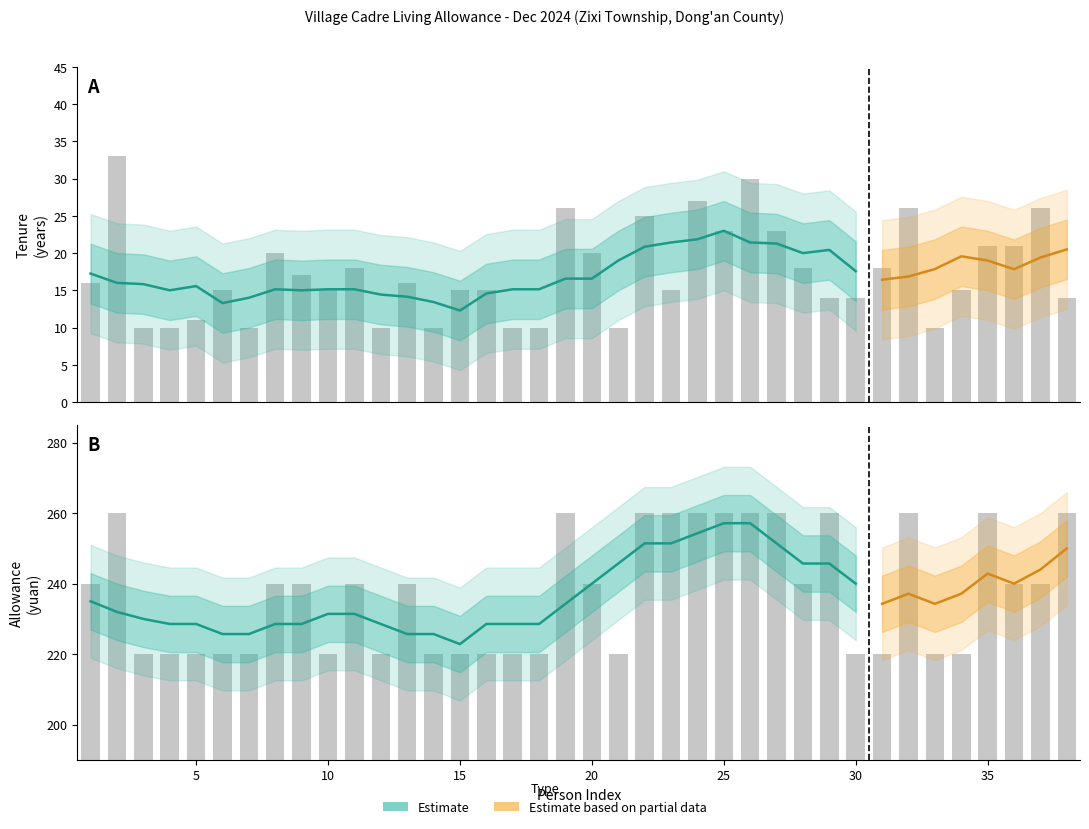

How many amount values are between 220 and 260?

38